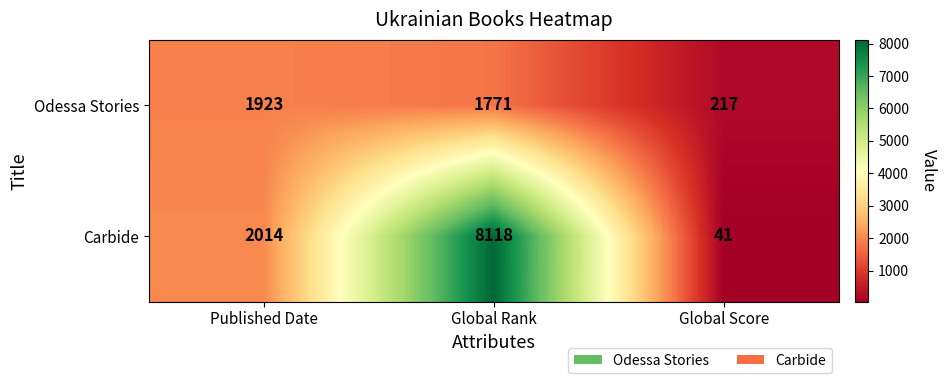

Reading left to right, what are all the values shown in this chart?

Odessa Stories: 1923	1771	217
Carbide: 2014	8118	41